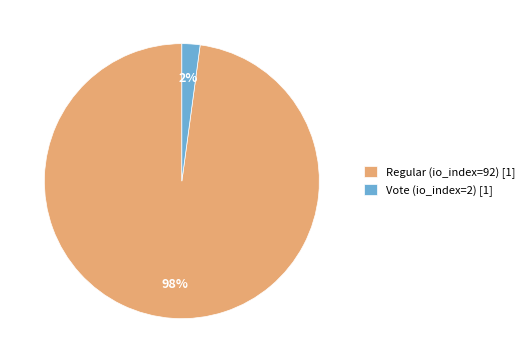

Which category has the biggest portion of the pie?

Regular (io_index=92)